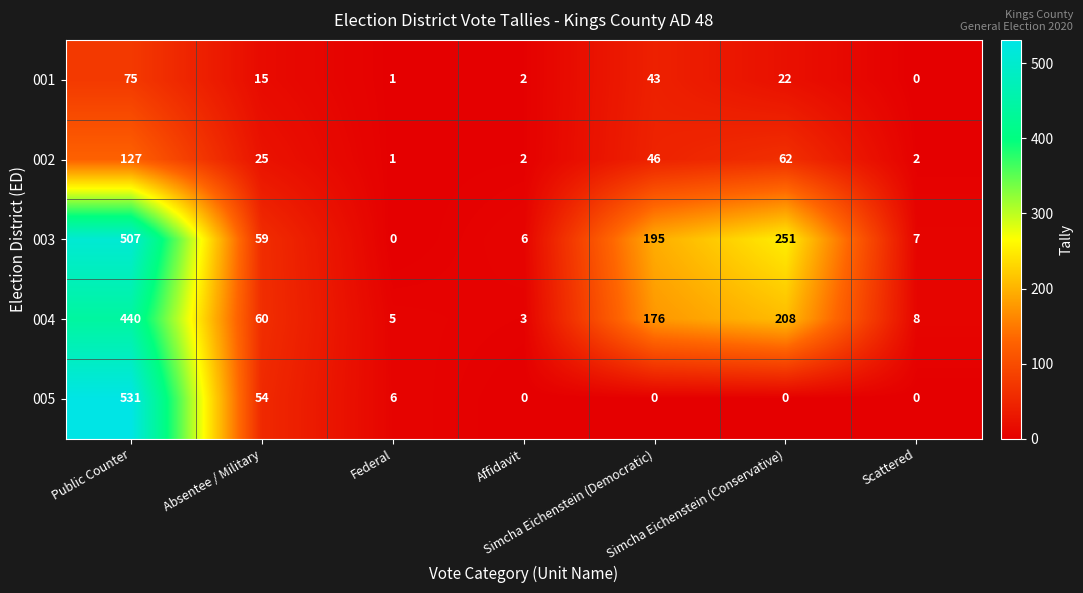

What is the average value of the 005 series?

84